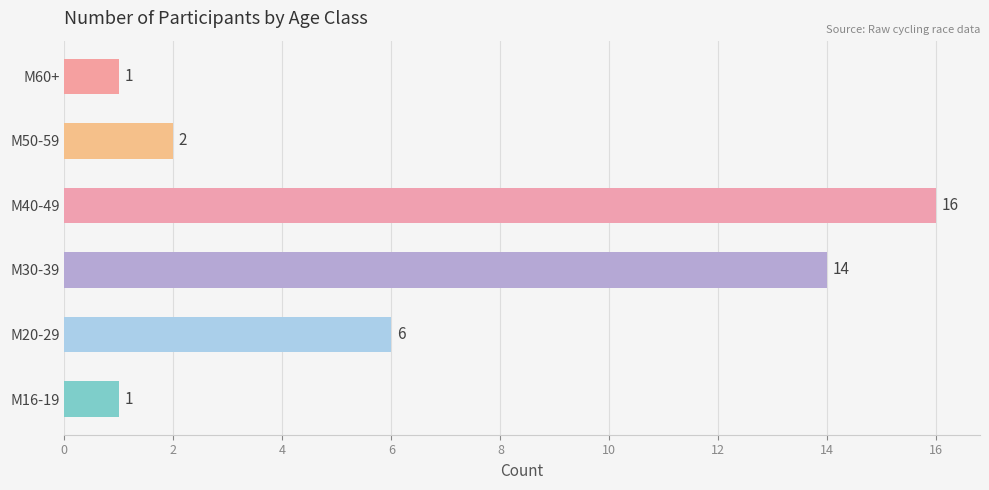

The chart shows a value of 14 at M30-39. True or false?

True